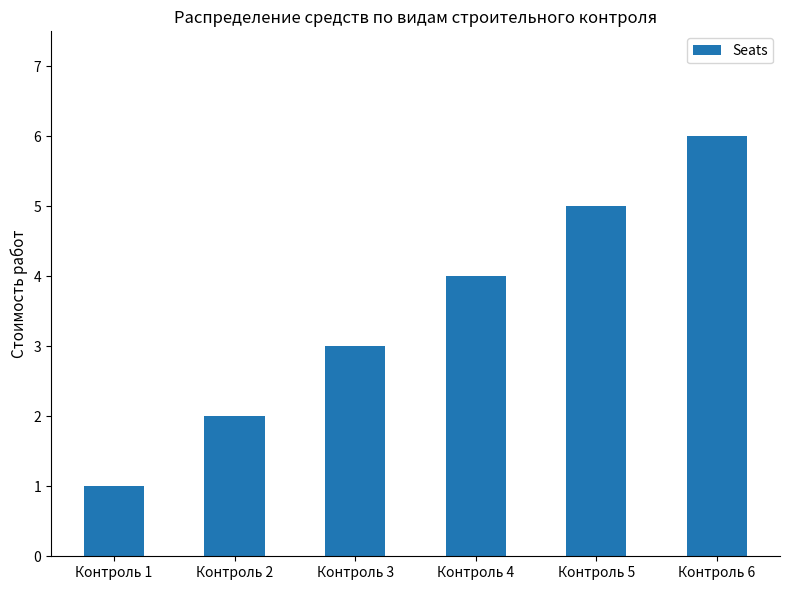

The chart shows a value of 2 at Контроль 2. True or false?

True